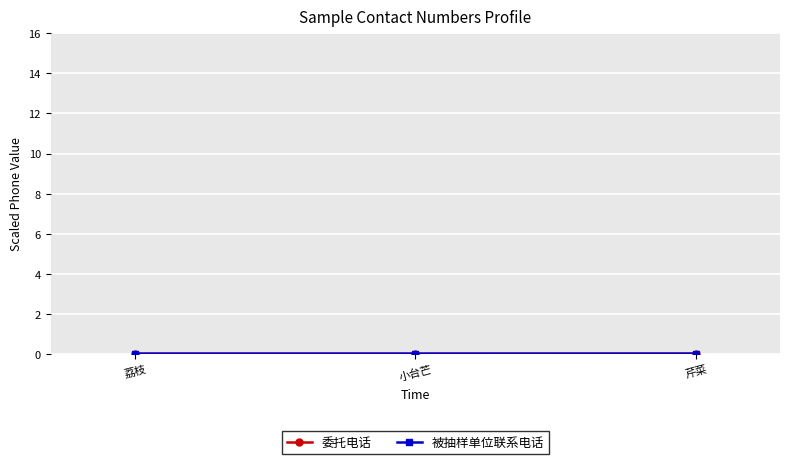

What is the label of the 1st point from the left?

荔枝